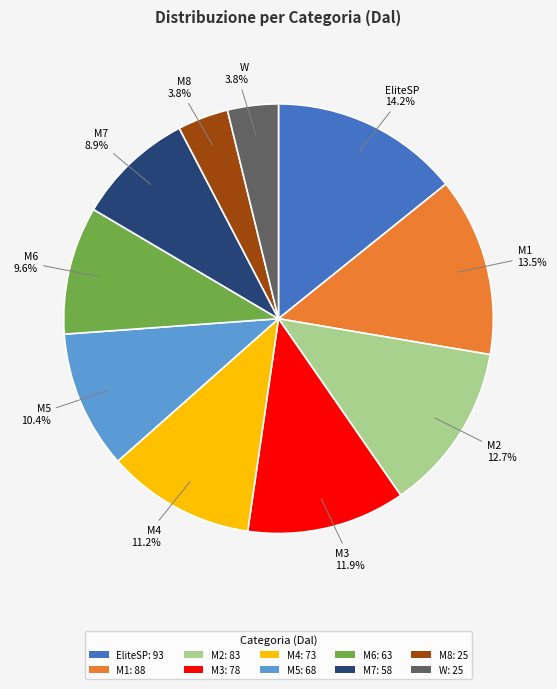

What portion of the pie excludes EliteSP: 93?

85.8%